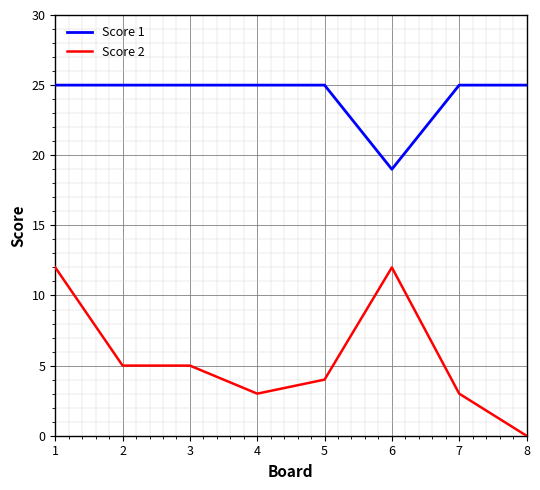

True or false: Score 1 and Score 2 intersect in this chart.

False